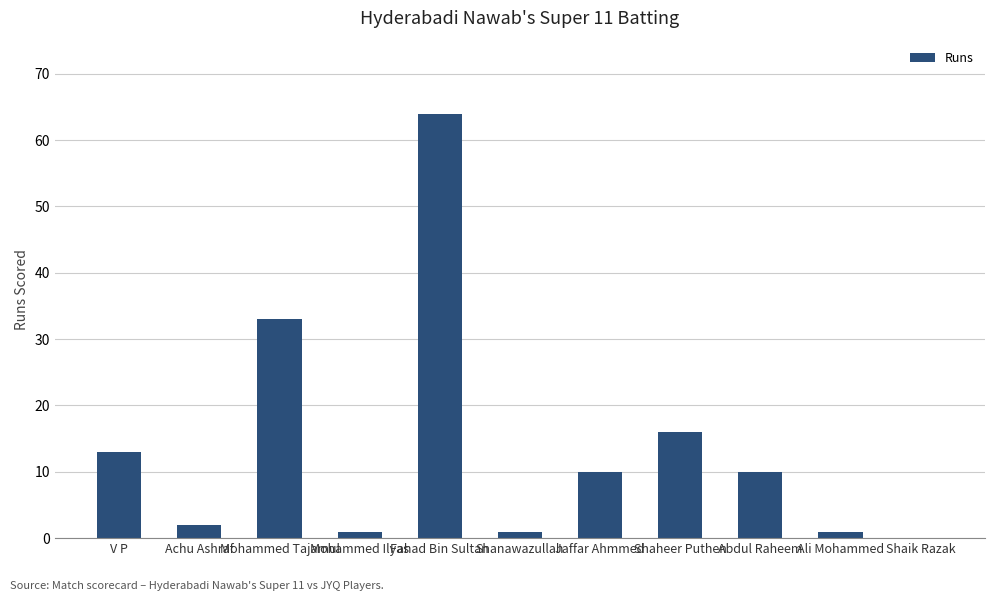

What is the sum of all values?

151